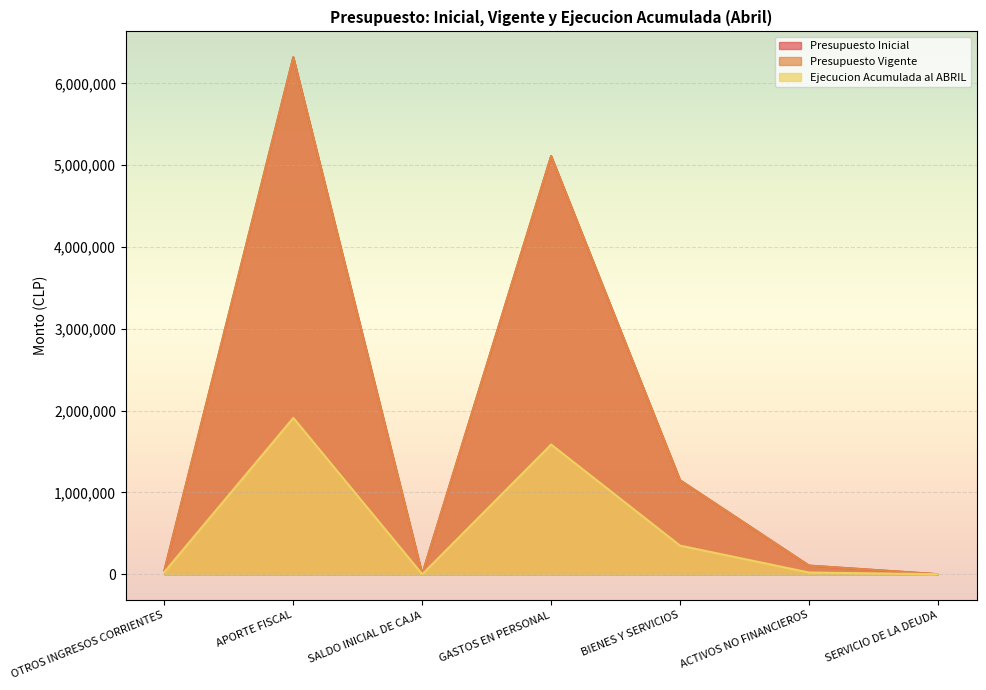

How many data points in Presupuesto Inicial are above 105894?

3